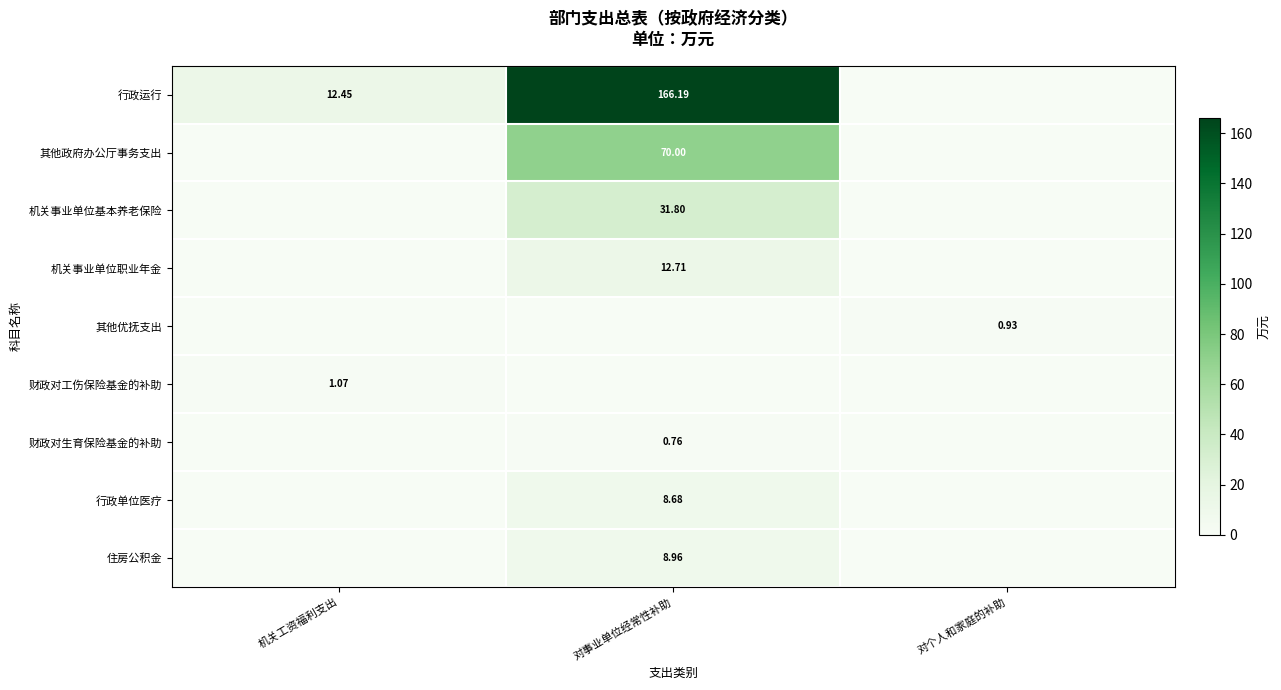

Is the value of 其他优抚支出 at 对个人和家庭的补助 greater than the value of 财政对工伤保险基金的补助 at 机关工资福利支出?

No